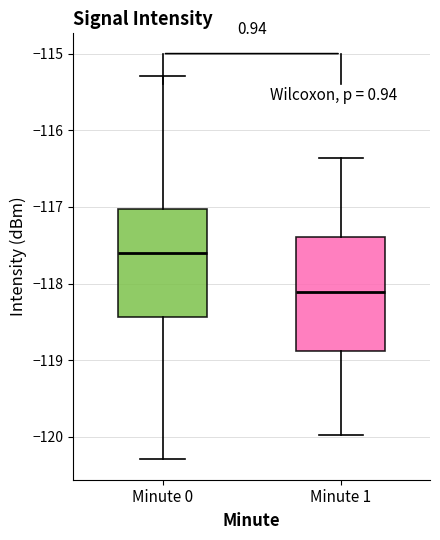

Reading left to right, transcribe this box plot: for each box, give where its median line is, the range the box spans, and where its two whiskers end, as read against the y-axis. The values are not printed on the chart, so give them approximately, as read against the axis.

Minute 0: median -117.6, box -118.4 to -117.0, whiskers -120.3 to -115.3
Minute 1: median -118.1, box -118.9 to -117.4, whiskers -120.0 to -116.4